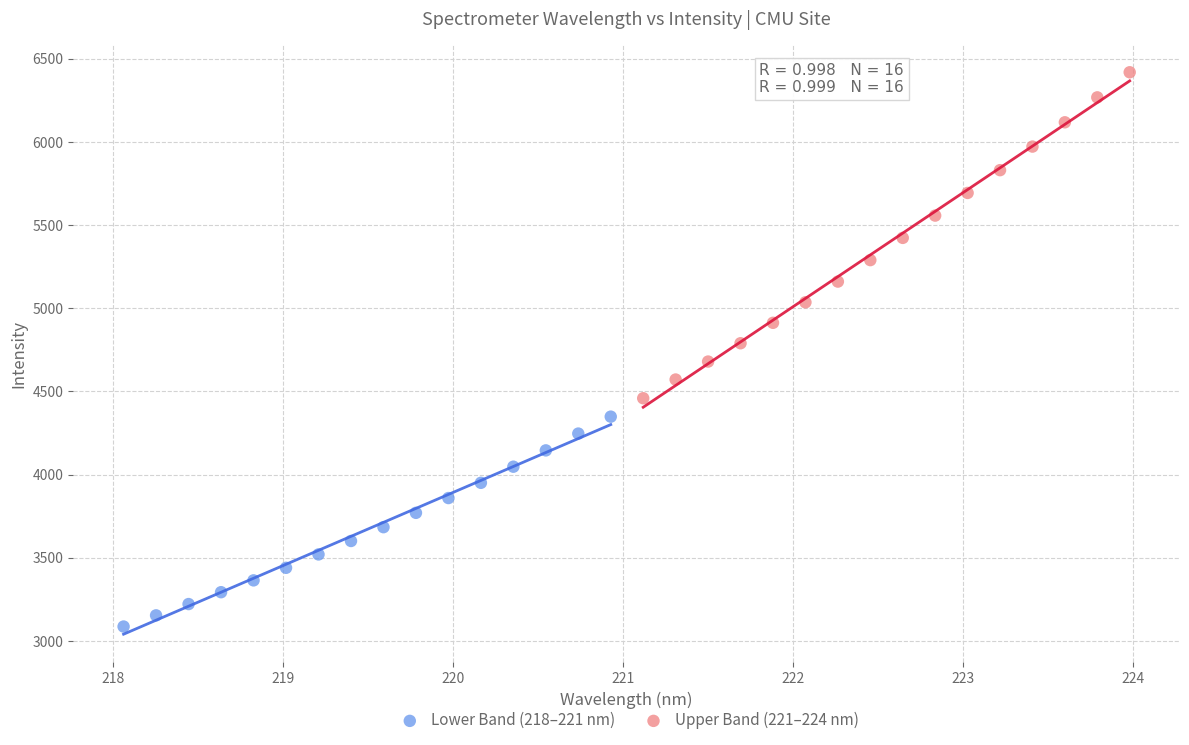

Which series reaches the maximum Y coordinate?

Upper Band (221–224 nm)